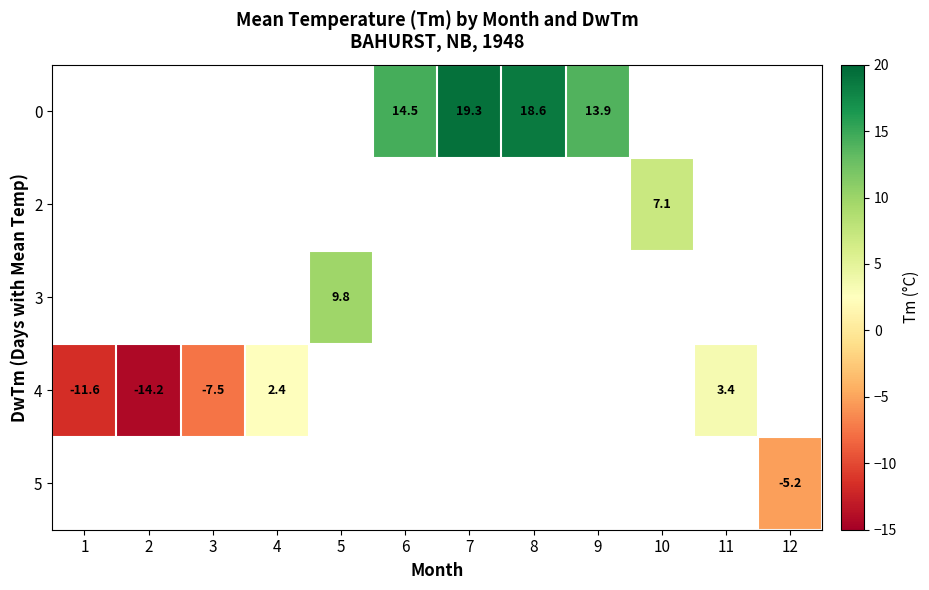

The 0 series shows 14.5 at 6. True or false?

True